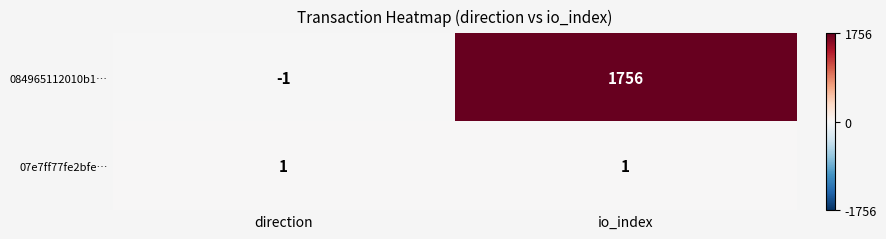

Which series changed the most between direction and io_index?

084965112010b1…